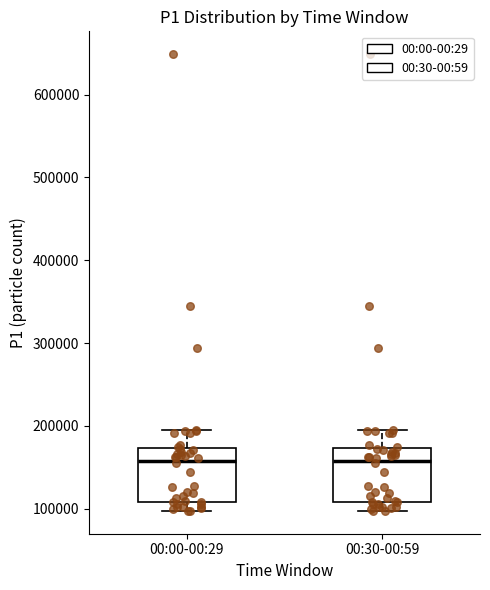

Where does the median line of the box for 00:00-00:29 sit on the y-axis? The values are not printed on the chart, so give them approximately, as read against the axis.

160000